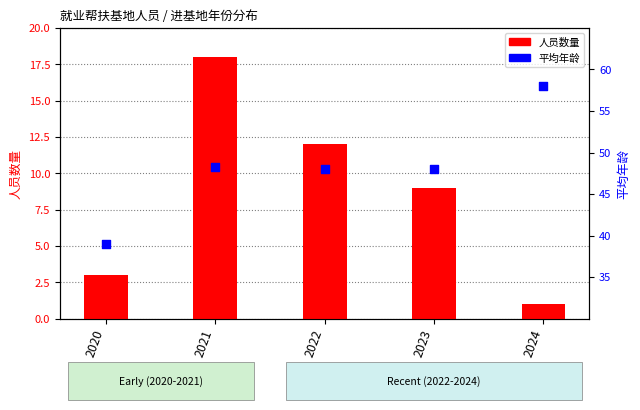

At which category is the sum across all series the highest?

2021